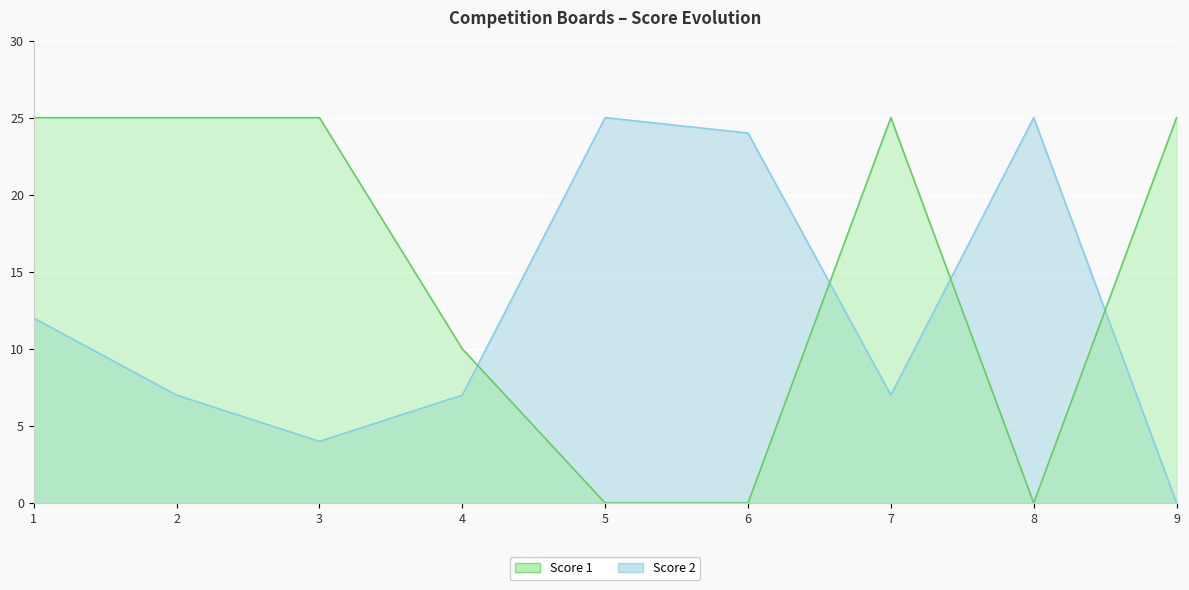

How many intersections are there between Score 1 and Score 2?

4